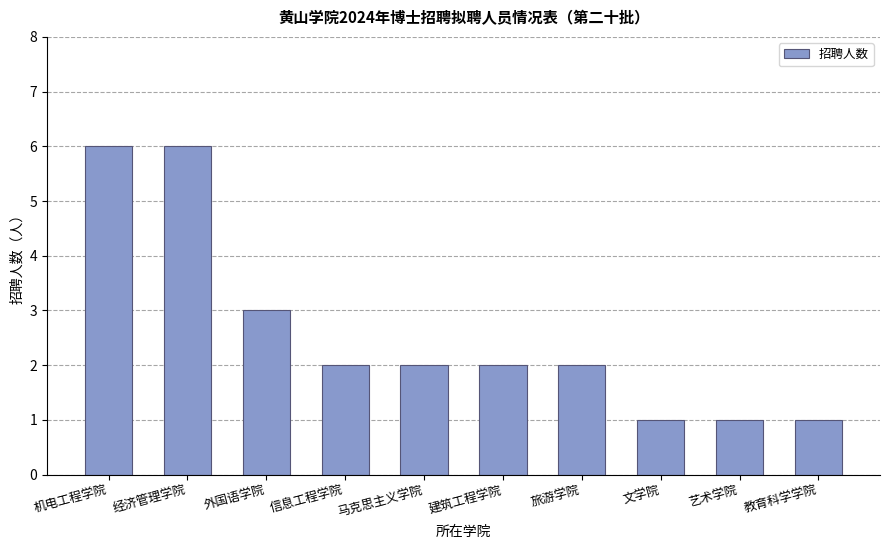

How many data points does each series have?

10